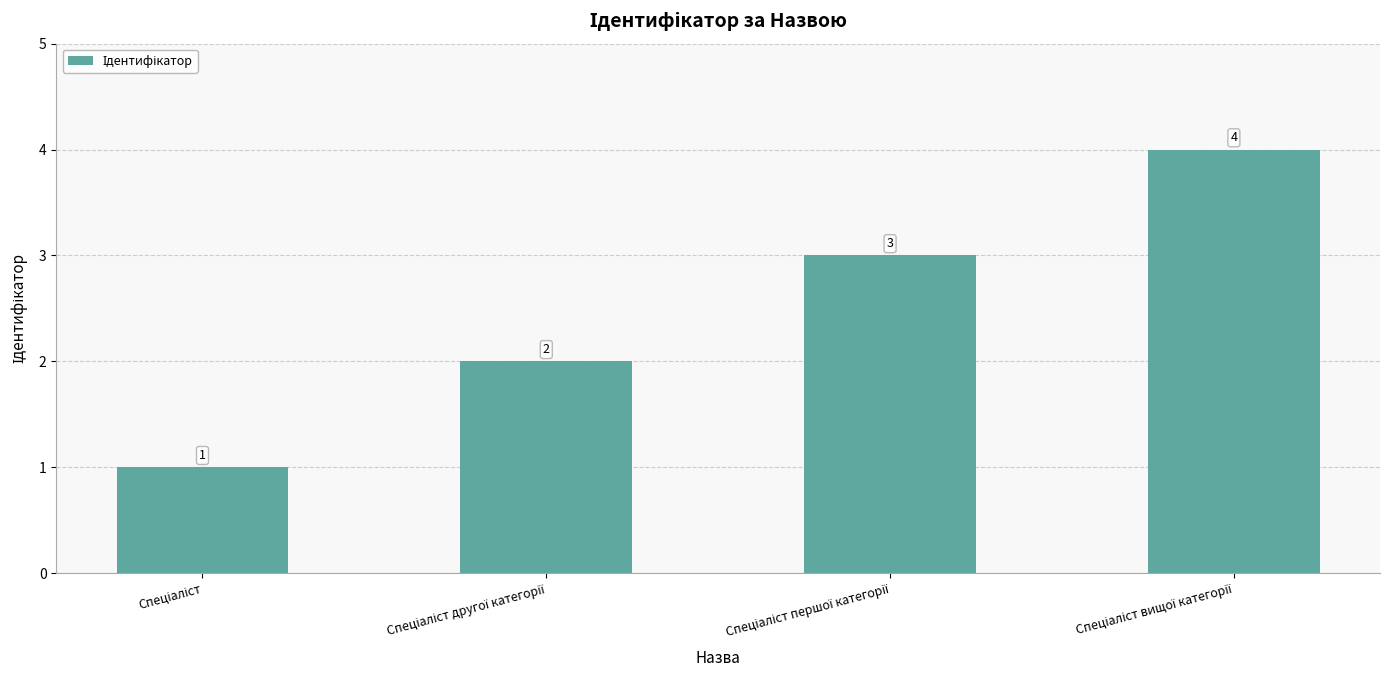

How many values are between 2 and 4?

3